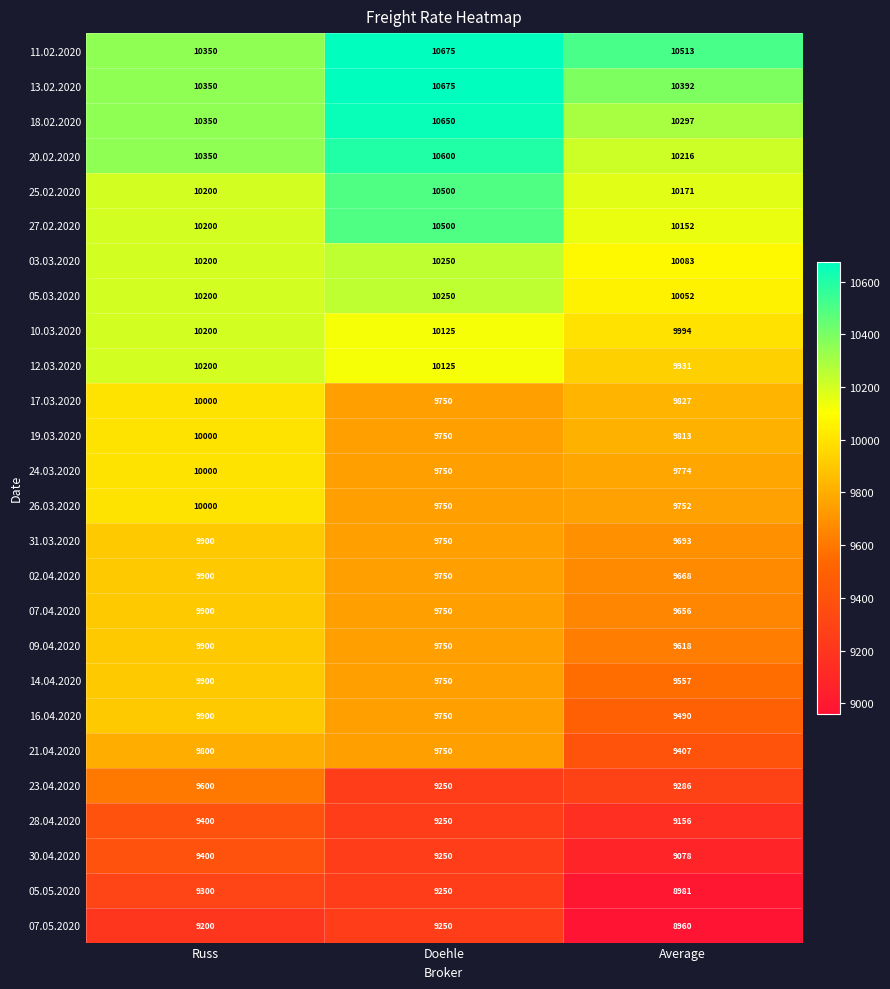

Count the number of data series in this chart.

26